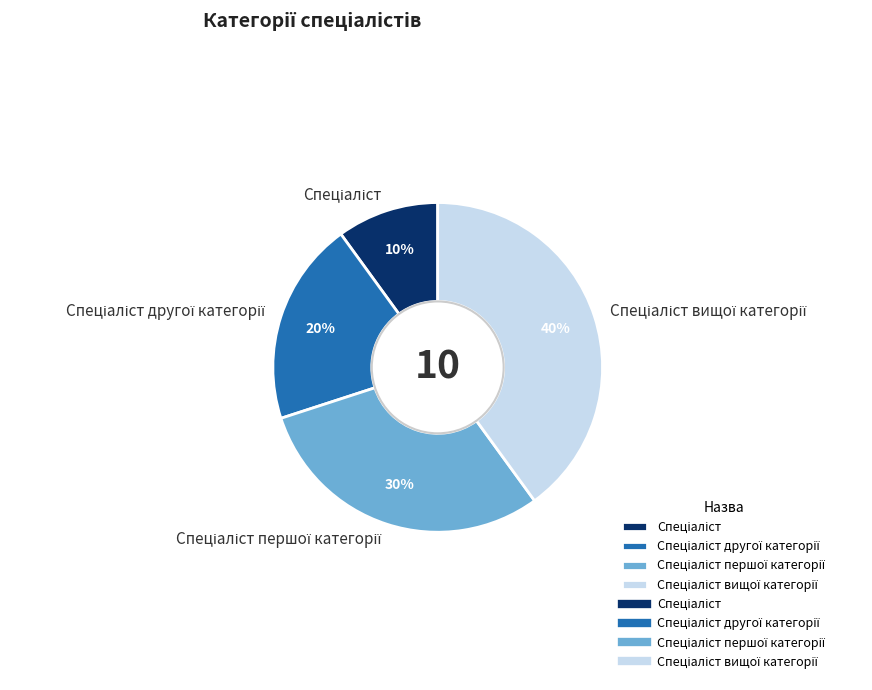

How many slices are in this pie chart?

4